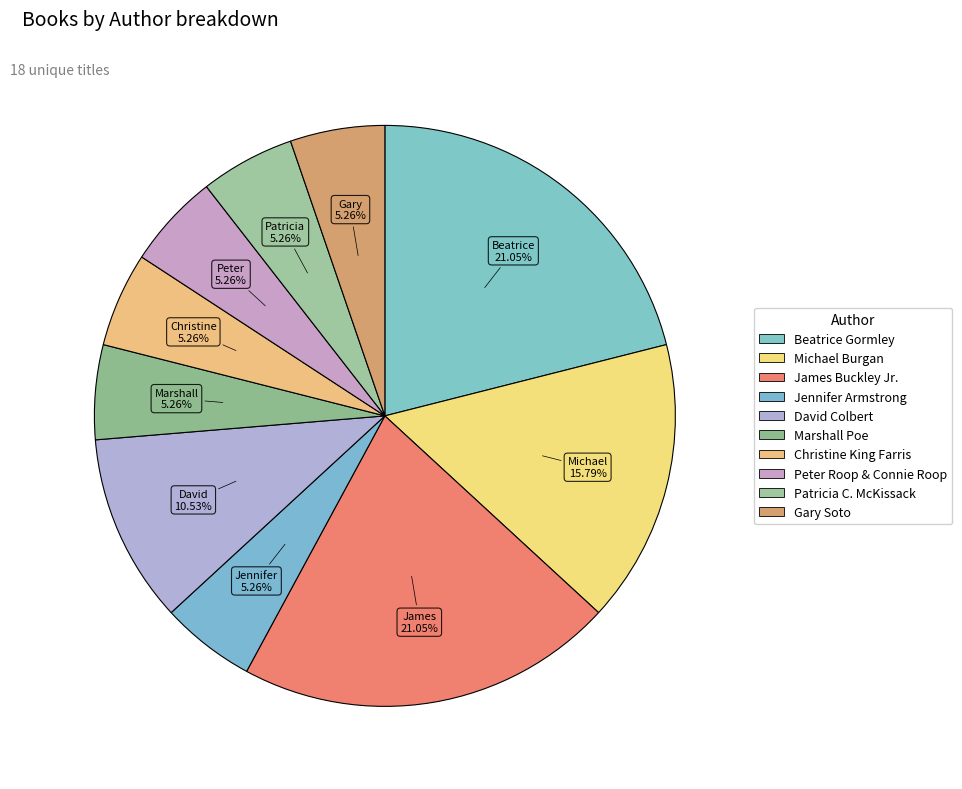

To the nearest percent, what is the combined percentage of Michael Burgan and Gary Soto?

21%